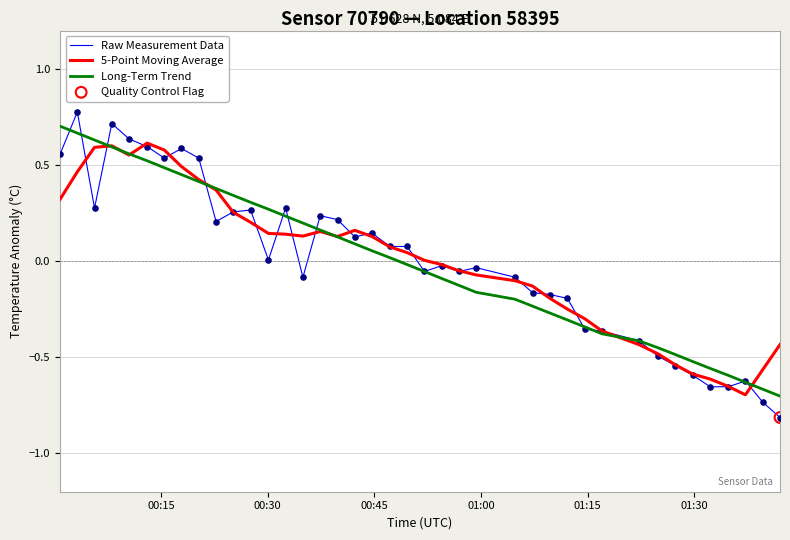

What is the maximum value shown in the chart?

0.8